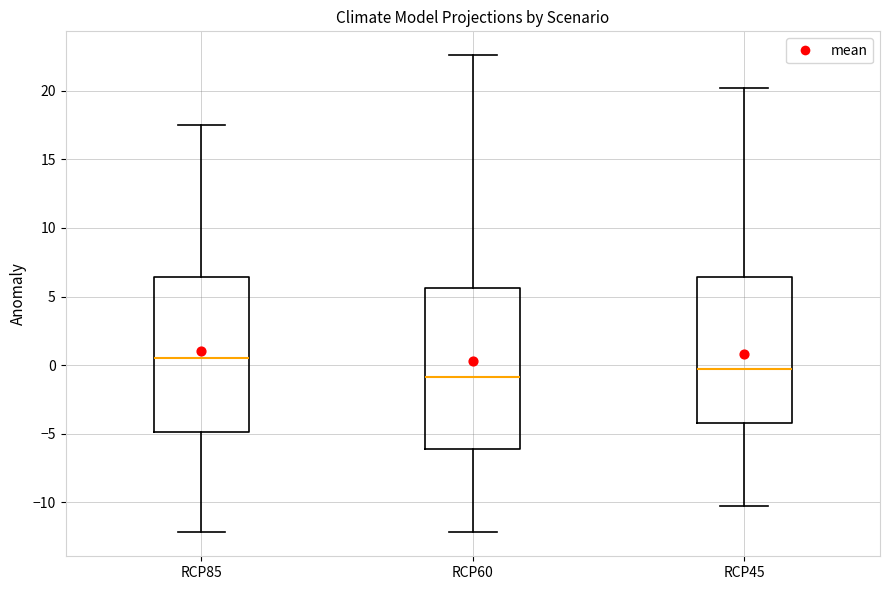

Reading left to right, read every box against the y-axis: the position of its median line, the range the box covers, and the ends of its whiskers. The values are not printed on the chart, so give them approximately, as read against the axis.

RCP85: median 0.5, box -5.0 to 6.5, whiskers -12.0 to 17.5
RCP60: median -1.0, box -6.0 to 5.5, whiskers -12.0 to 22.5
RCP45: median -0.5, box -4.0 to 6.5, whiskers -10.5 to 20.0